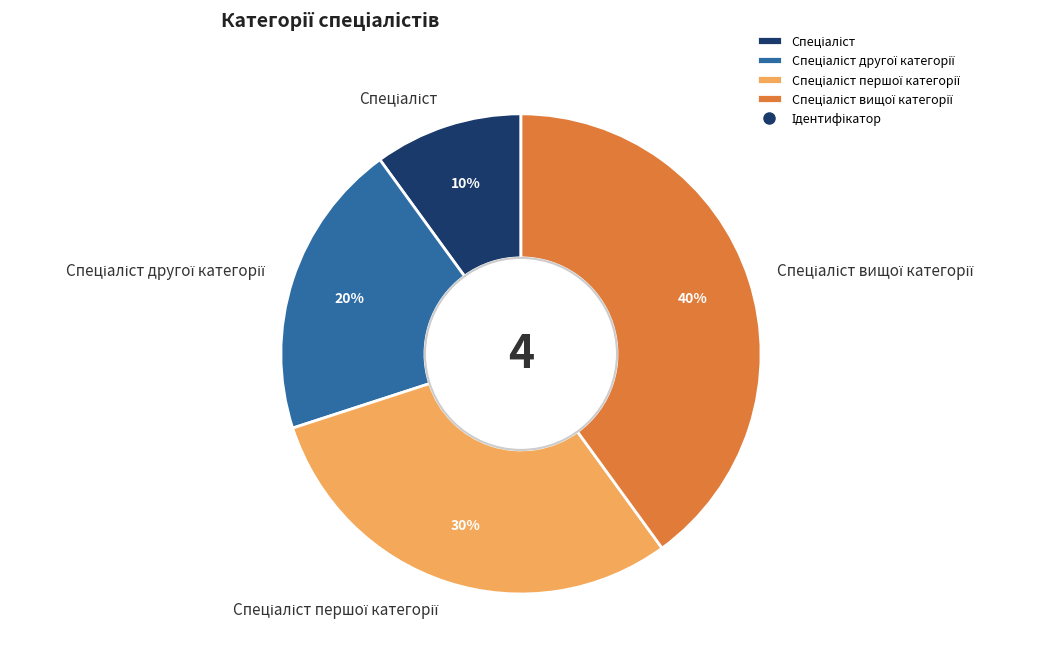

Does any single category account for the majority?

No